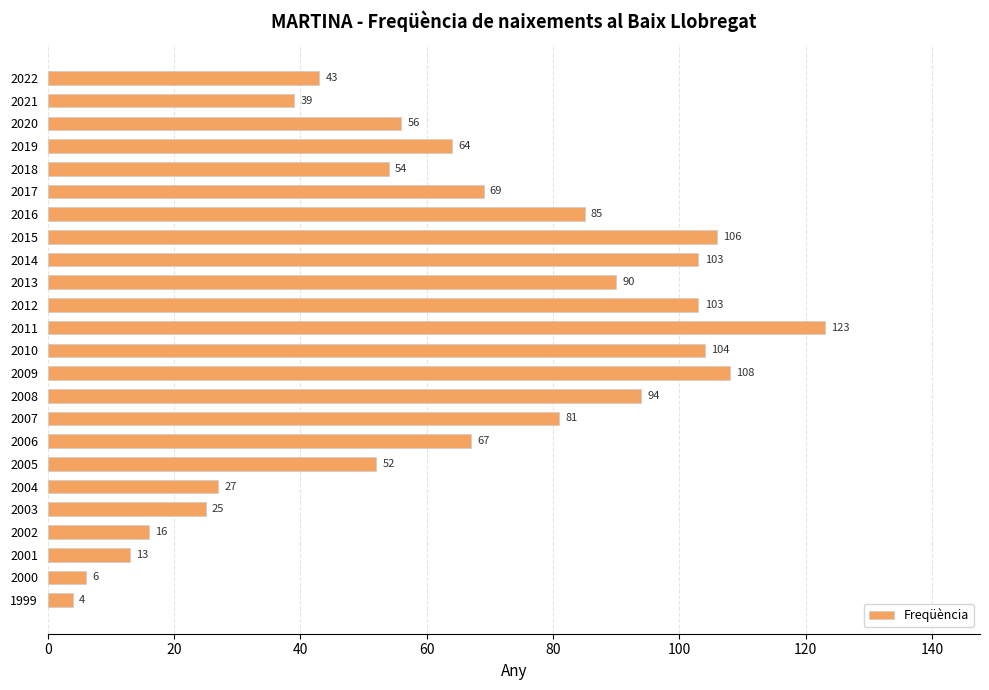

The chart shows a value of 6 at 2000. True or false?

True